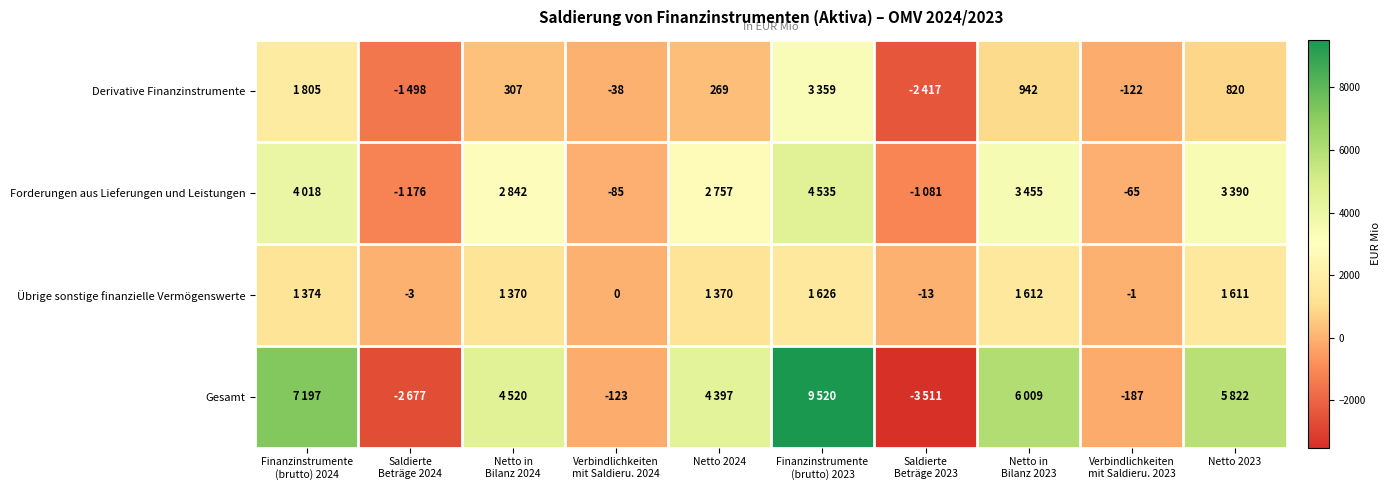

The value of Derivative Finanzinstrumente at Netto 2024 is 89. True or false?

False